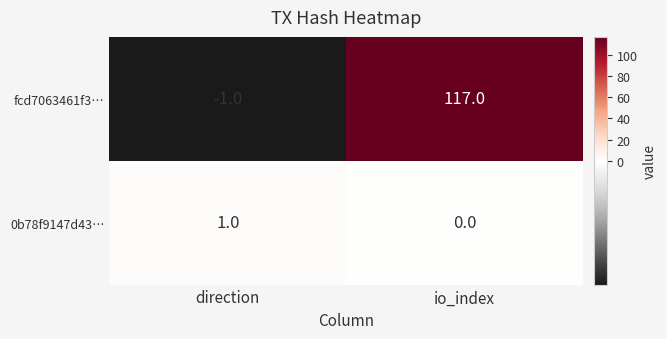

At which label is 0b78f9147d43… closest to 0?

io_index